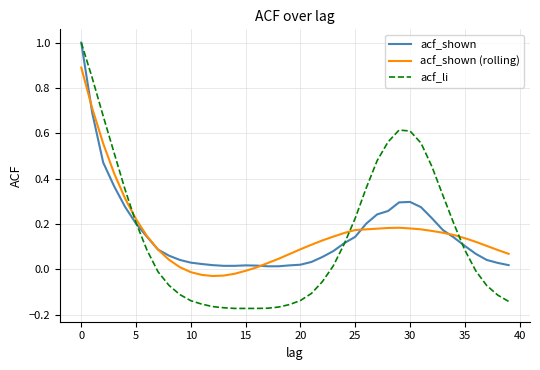

Which series has the largest range (max minus min)?

acf_li